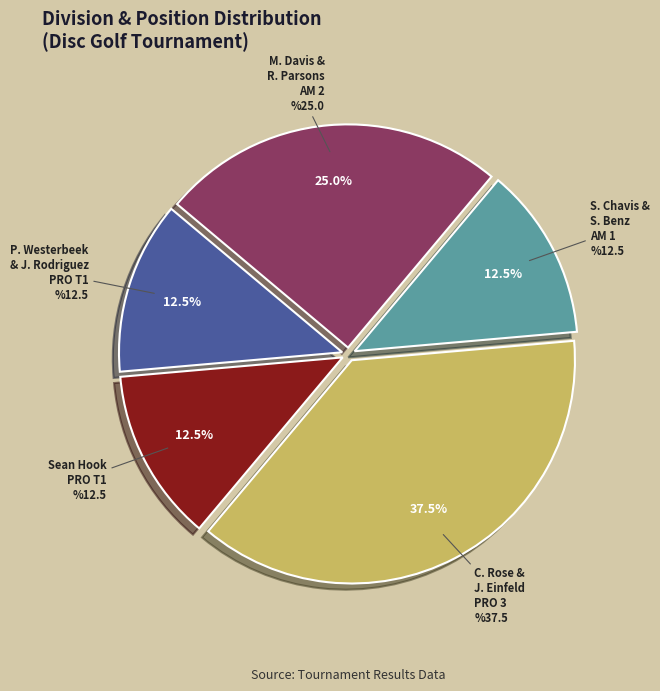

To the nearest percent, what is the combined percentage of Sean Hook (PRO T1) and Pieter Westerbeek & Joby Rodriguez (PRO T1)?

25%